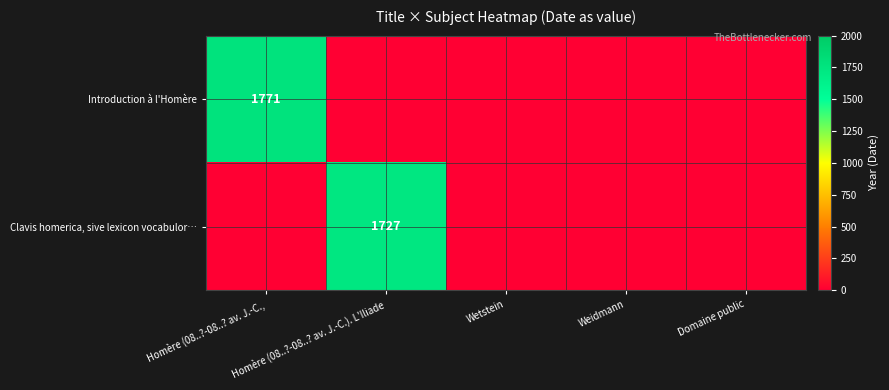

The Introduction à l'Homère series shows 1771 at Homère (08..?-08..? av. J.-C.,. True or false?

True